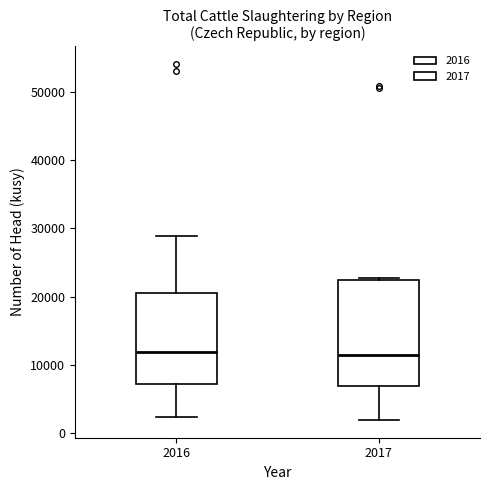

Reading left to right, transcribe this box plot: for each box, give where its median line is, the range the box spans, and where its two whiskers end, as read against the y-axis. The values are not printed on the chart, so give them approximately, as read against the axis.

2016: median 12000, box 7000 to 21000, whiskers 2000 to 29000
2017: median 11000, box 7000 to 22000, whiskers 2000 to 23000